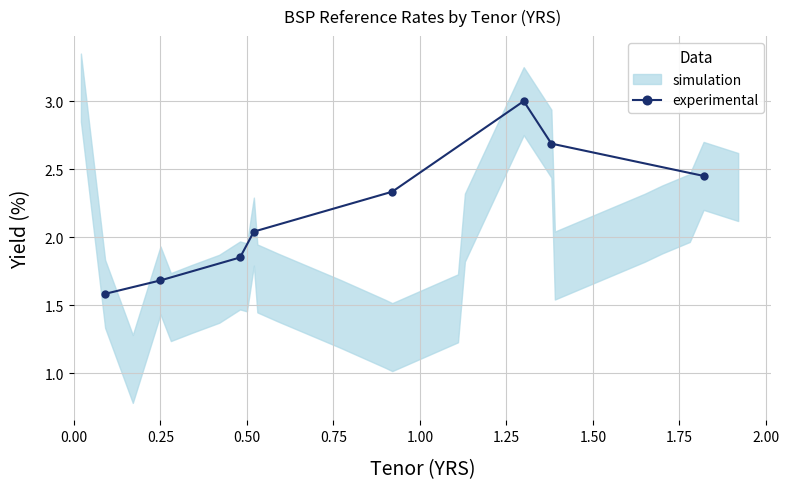

What is the smallest value displayed?

1.6